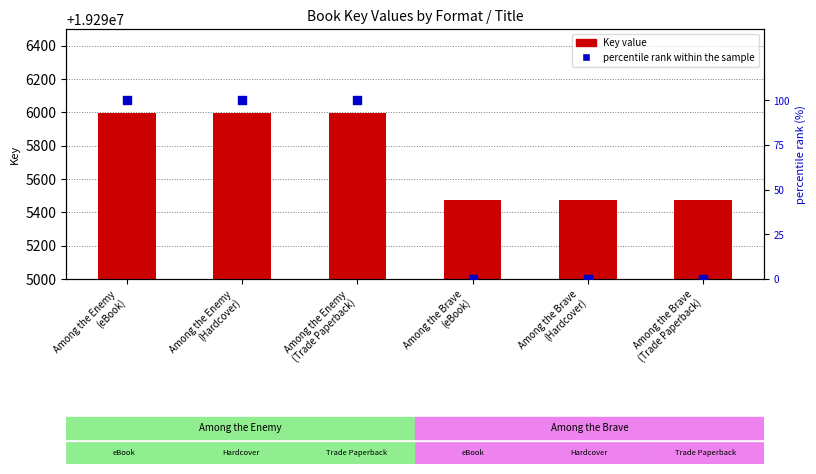

Which series contains the highest Y value?

Key value